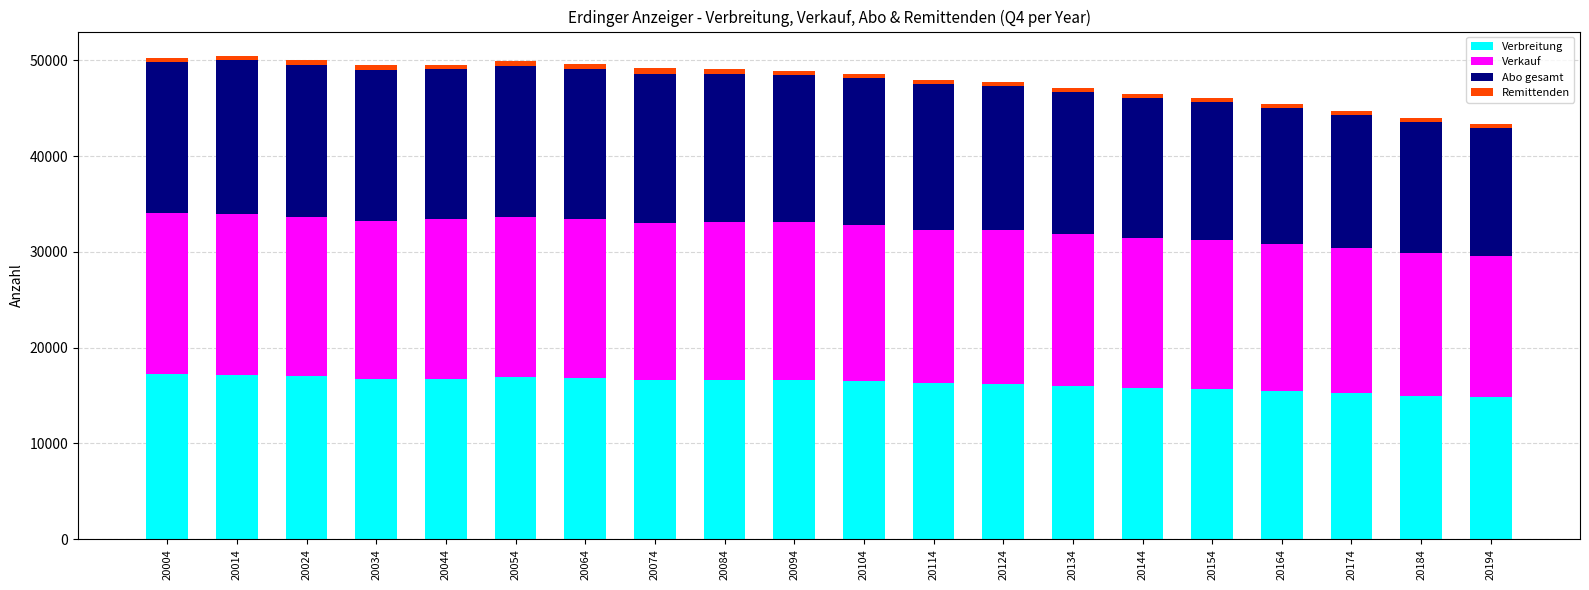

What is the average value of the Verbreitung series?

16276